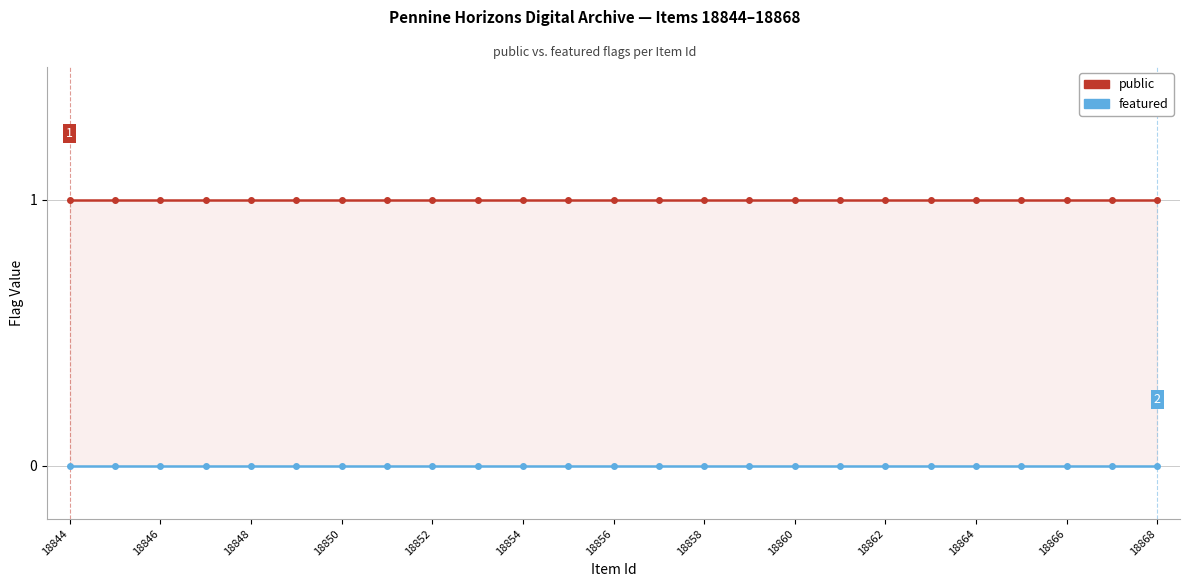

At which category does the chart reach its minimum across all series?

18844